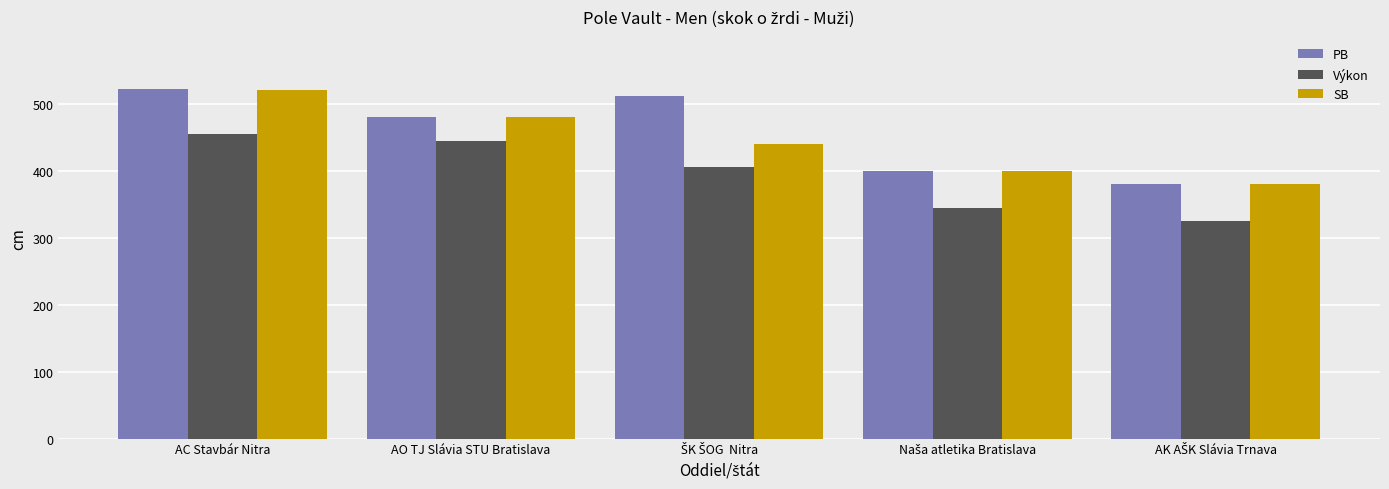

What is the greatest value displayed?

522